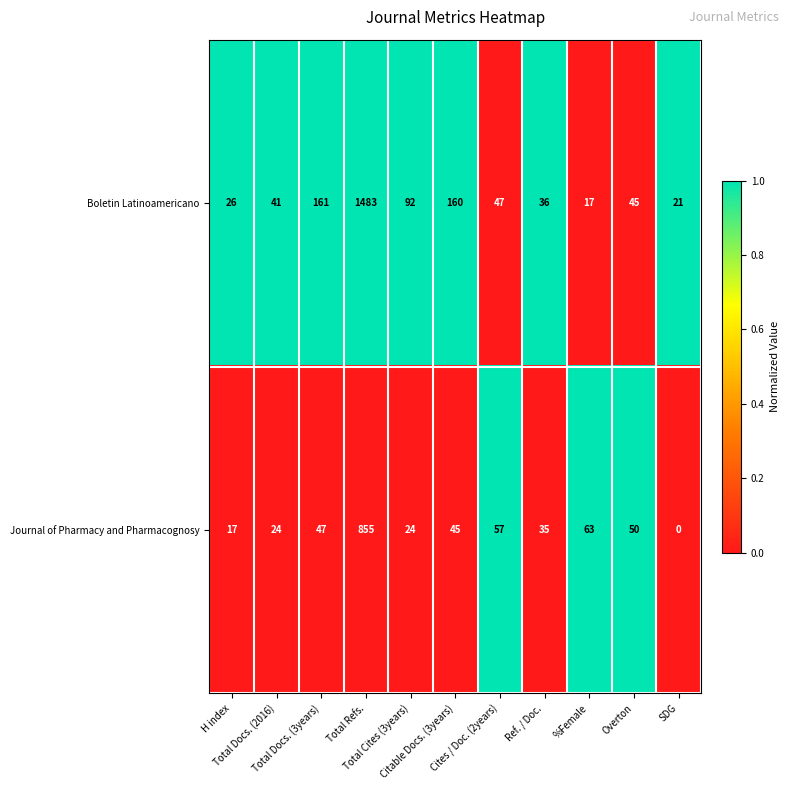

What is the greatest value displayed?

1483